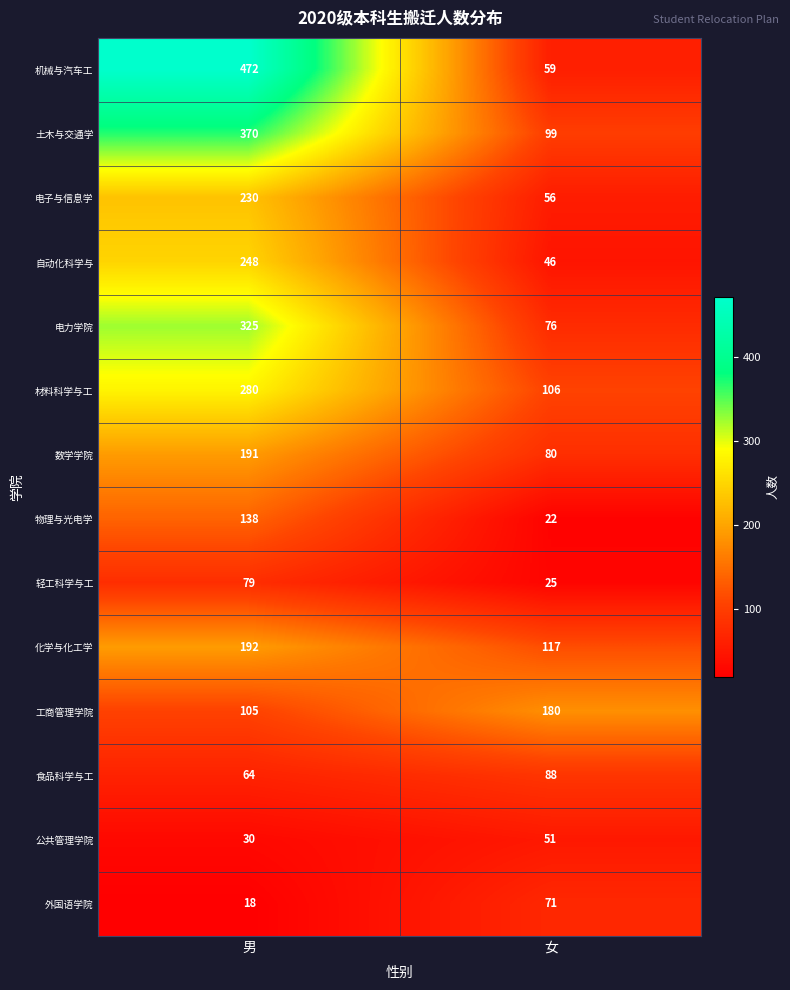

Which series changed the most between 男 and 女?

机械与汽车工